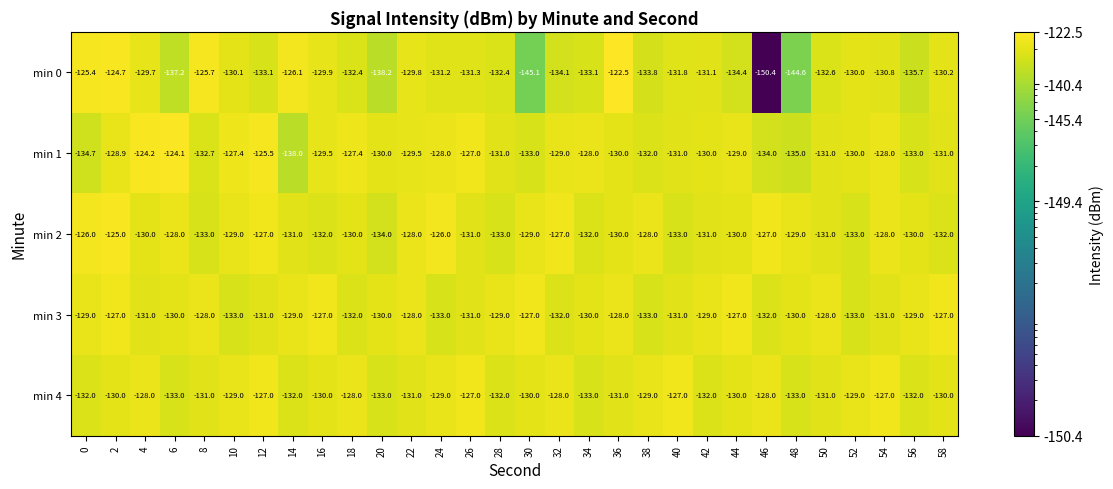

Rank the series at 4 from highest to lowest value.

min 1, min 4, min 0, min 2, min 3